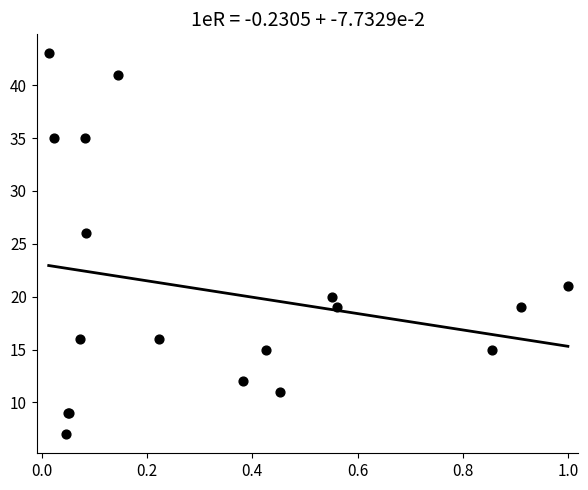

What Y value in the scatter plot is closest to 25?

26